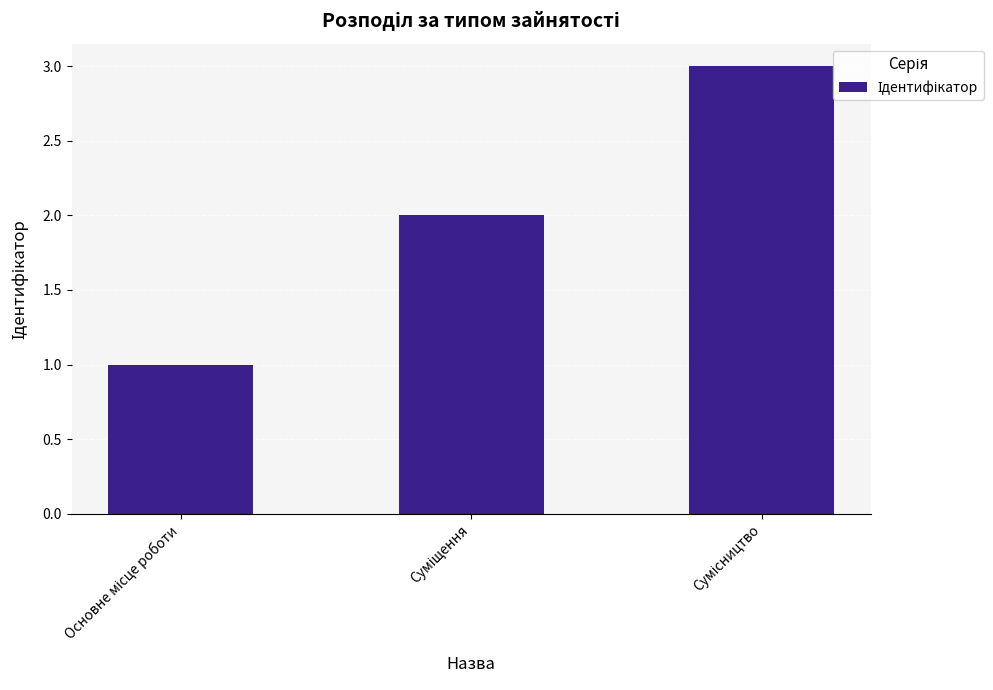

What is the greatest value displayed?

3